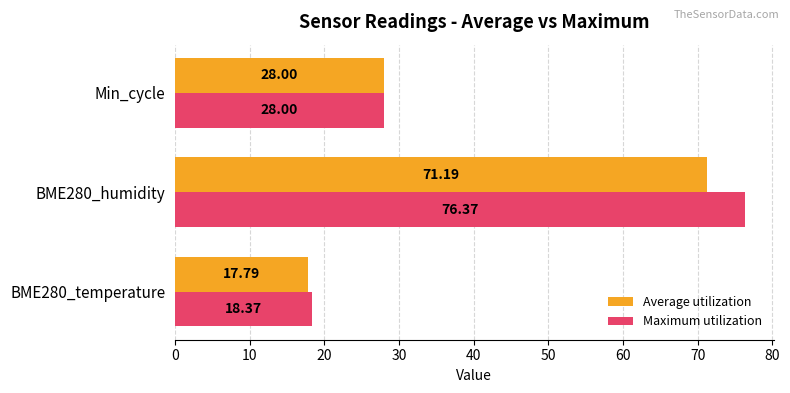

What is the difference between the maximum and minimum values in the Maximum utilization series?

58.0